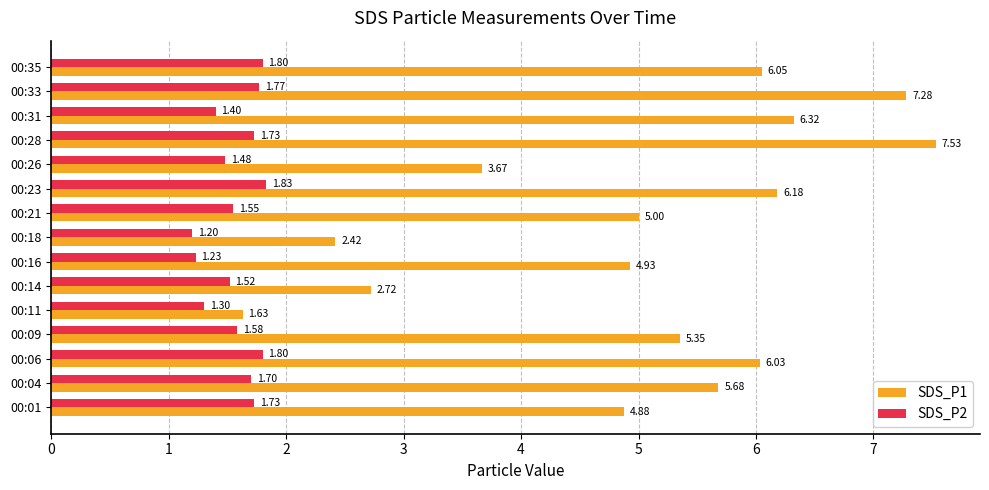

Between 00:14 and 00:16, which series saw the biggest shift?

SDS_P1